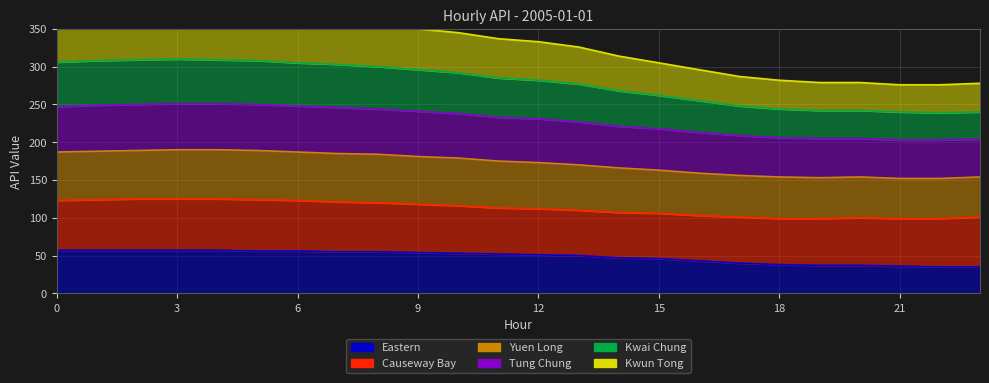

True or false: Kwai Chung and Eastern intersect in this chart.

False